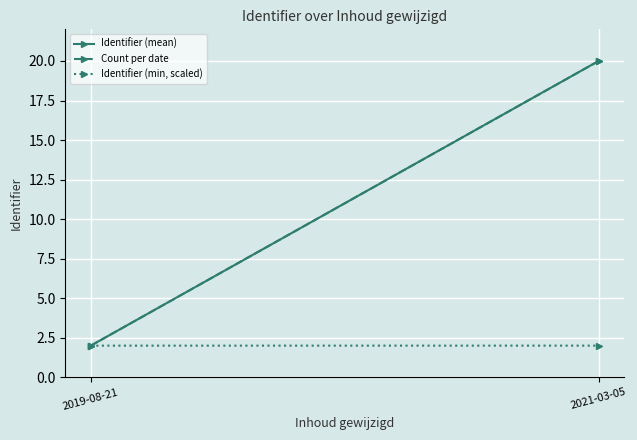

Which has a higher value, 2019-08-21 or 2021-03-05?

2021-03-05